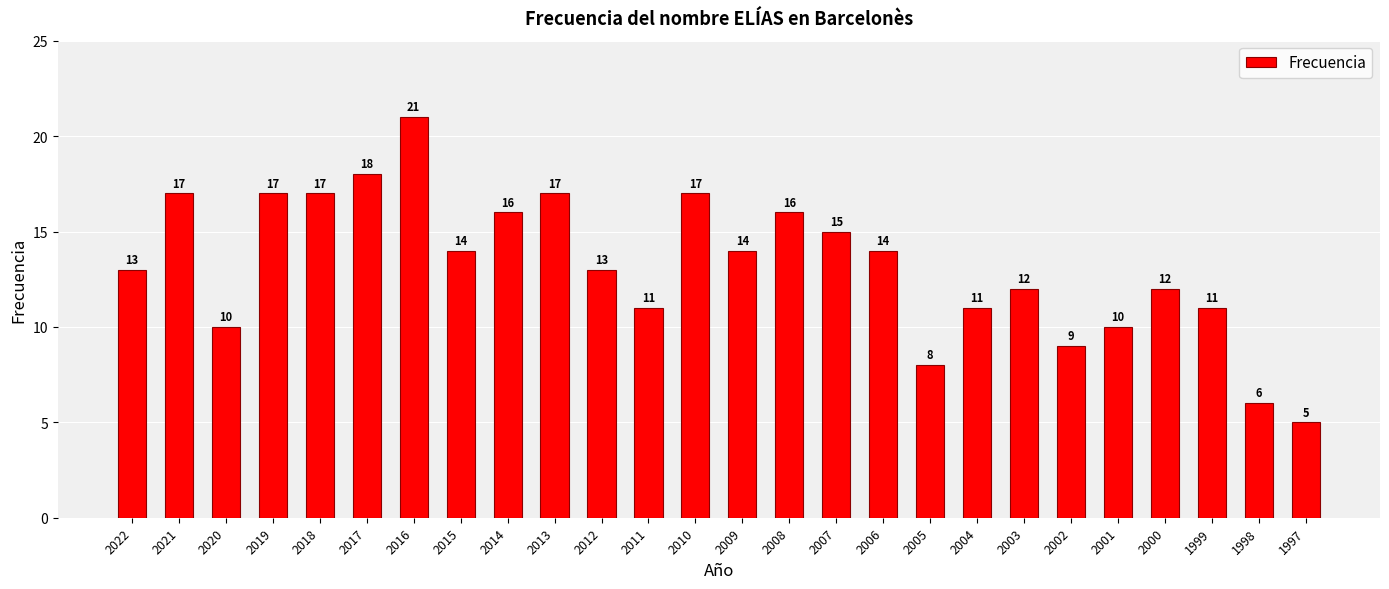

Reading left to right, extract all data points from this chart.

2022=13	2021=17	2020=10	2019=17	2018=17	2017=18	2016=21	2015=14	2014=16	2013=17	2012=13	2011=11	2010=17	2009=14	2008=16	2007=15	2006=14	2005=8	2004=11	2003=12	2002=9	2001=10	2000=12	1999=11	1998=6	1997=5